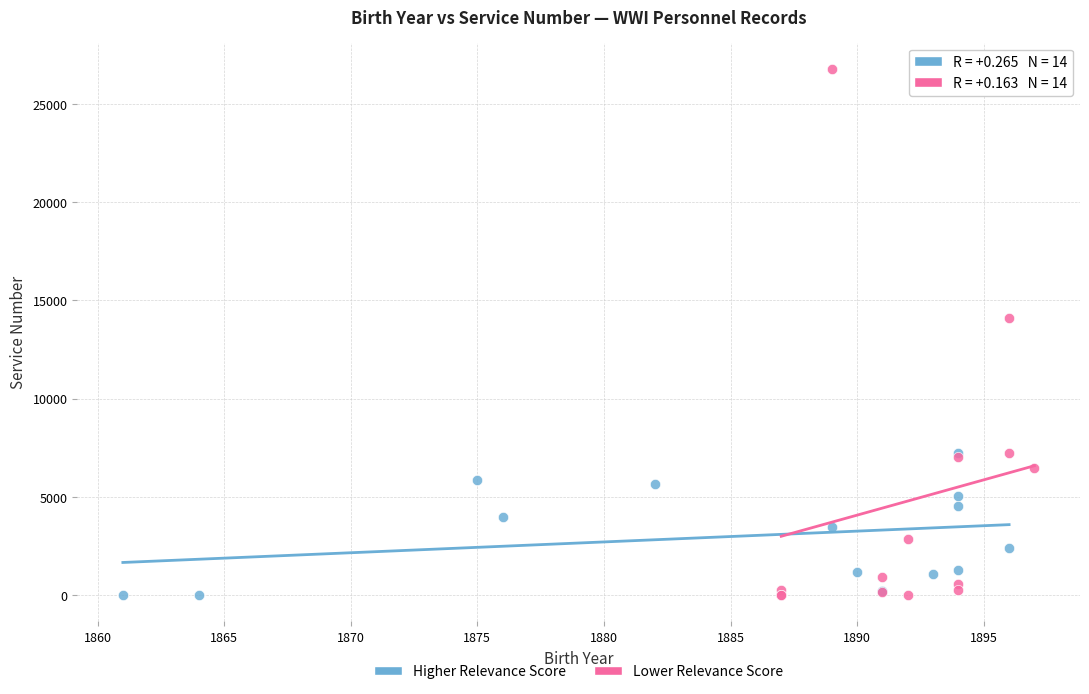

Which series has the largest Y range (max minus min)?

Lower Relevance Score